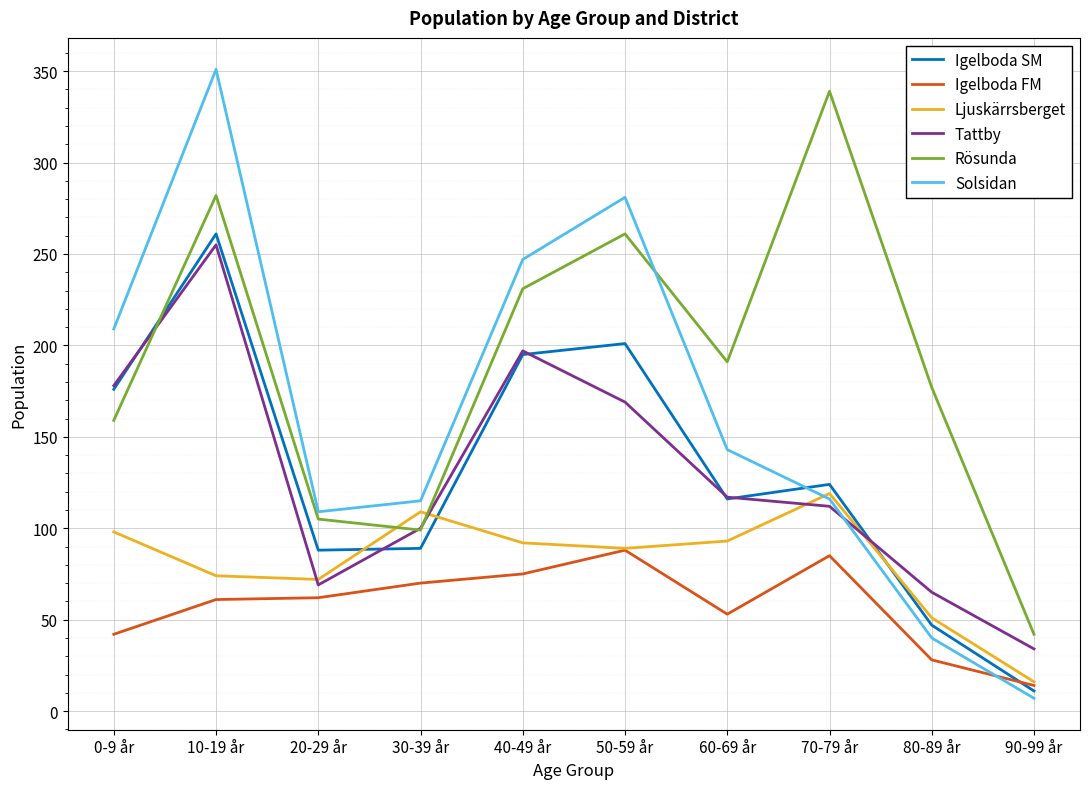

Which series changed the most between 20-29 år and 50-59 år?

Solsidan